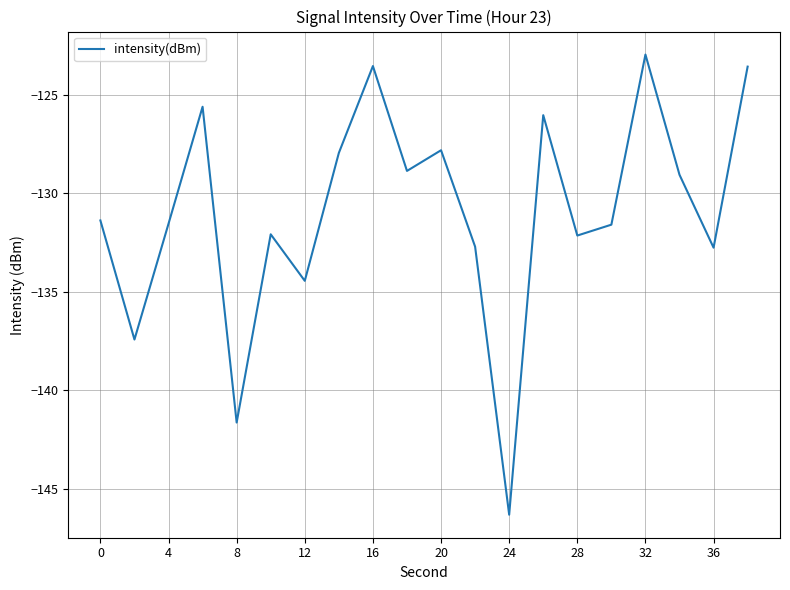

What is the minimum value shown in the chart?

-146.3